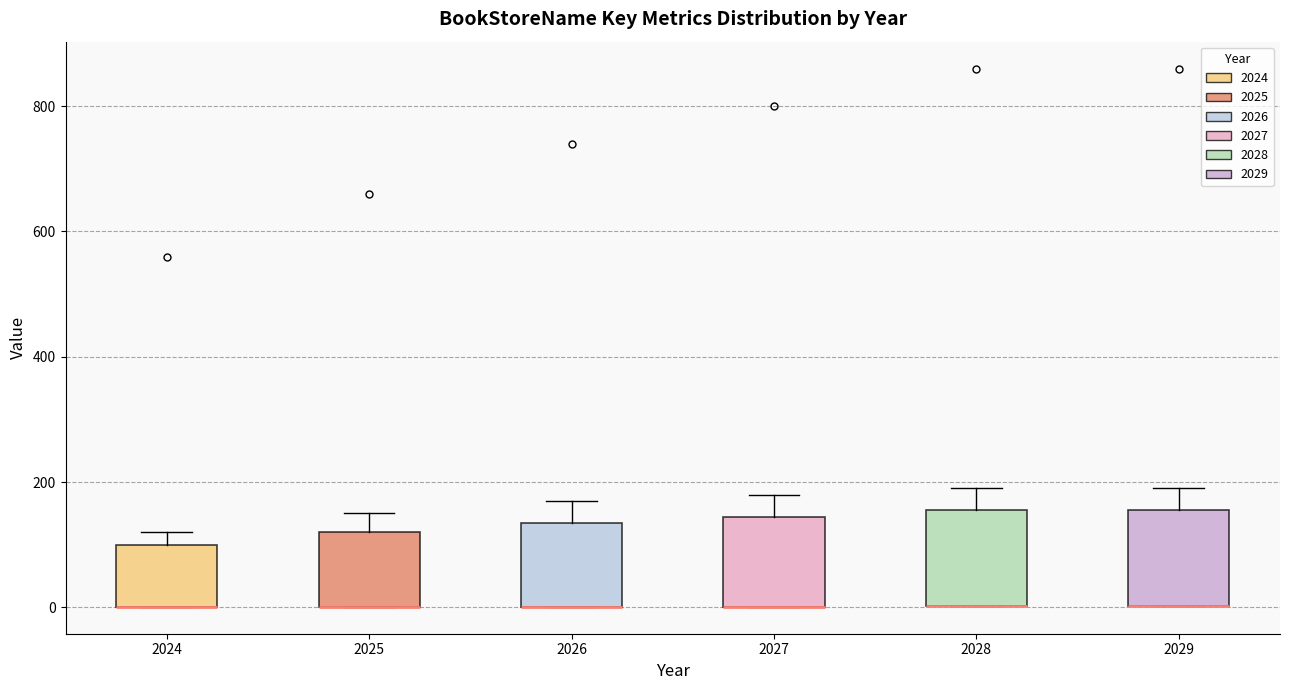

Where is the upper edge of the box at x = 2024 on the y-axis? The values are not printed on the chart, so give them approximately, as read against the axis.

100